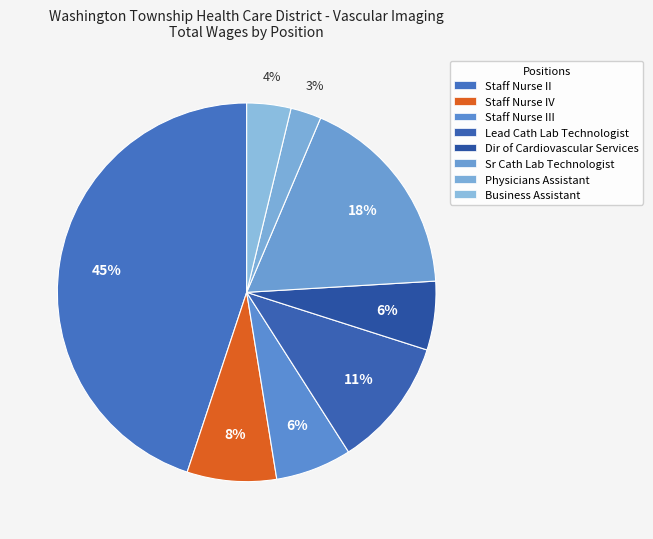

The Staff Nurse II slice represents 39% of the pie. True or false?

False